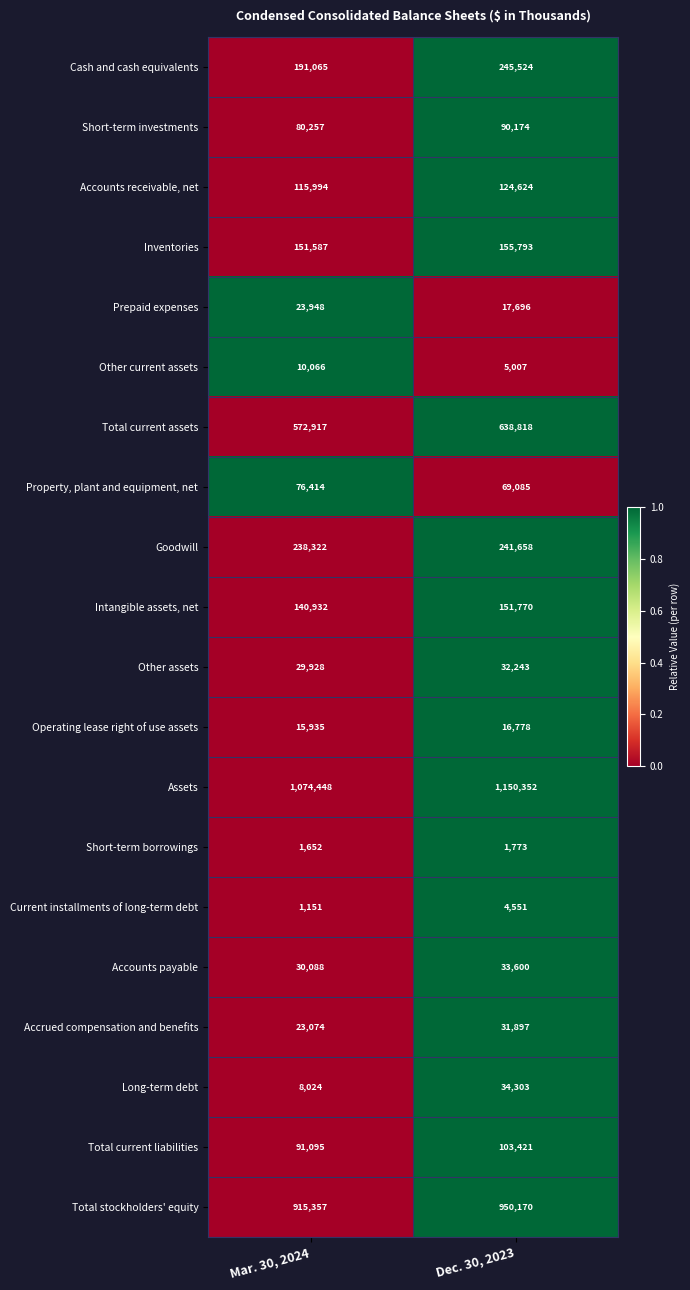

Read the Operating lease right of use assets value at Dec. 30, 2023, to the nearest 100.

16800